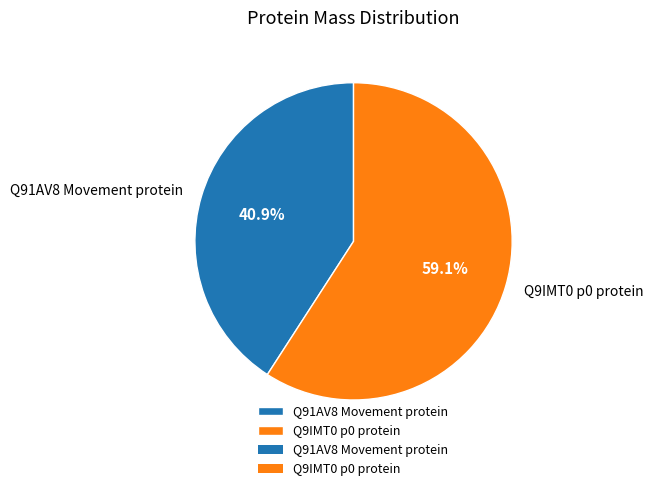

Combined, what portion of the pie is Q91AV8 Movement protein and Q9IMT0 p0 protein?

100.0%